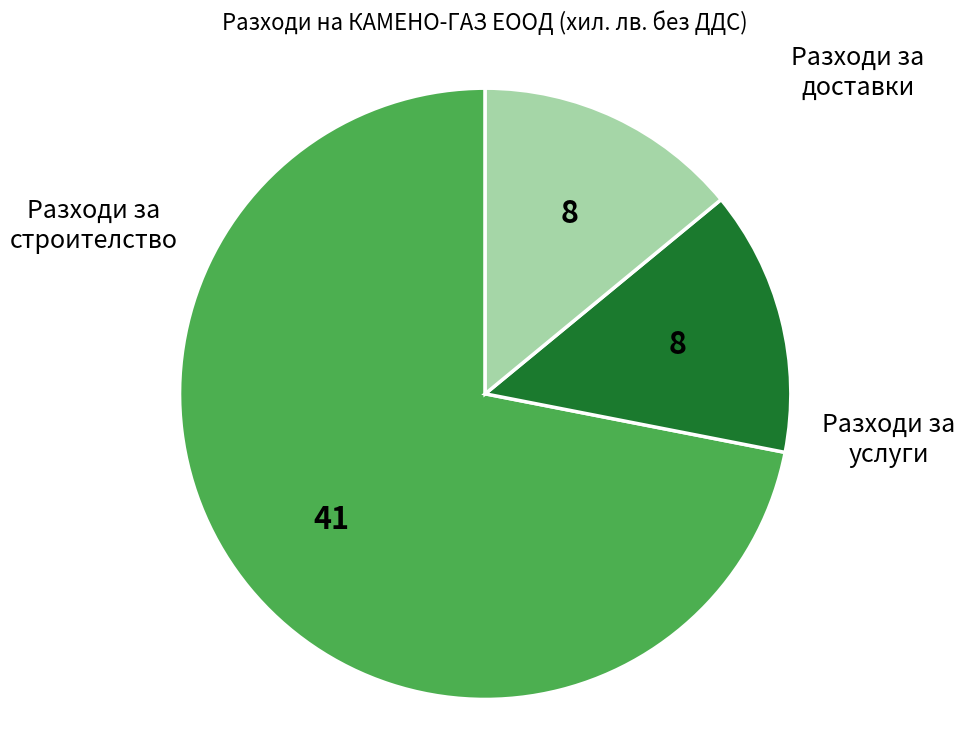

The Разходи за строителство slice represents 14% of the pie. True or false?

True